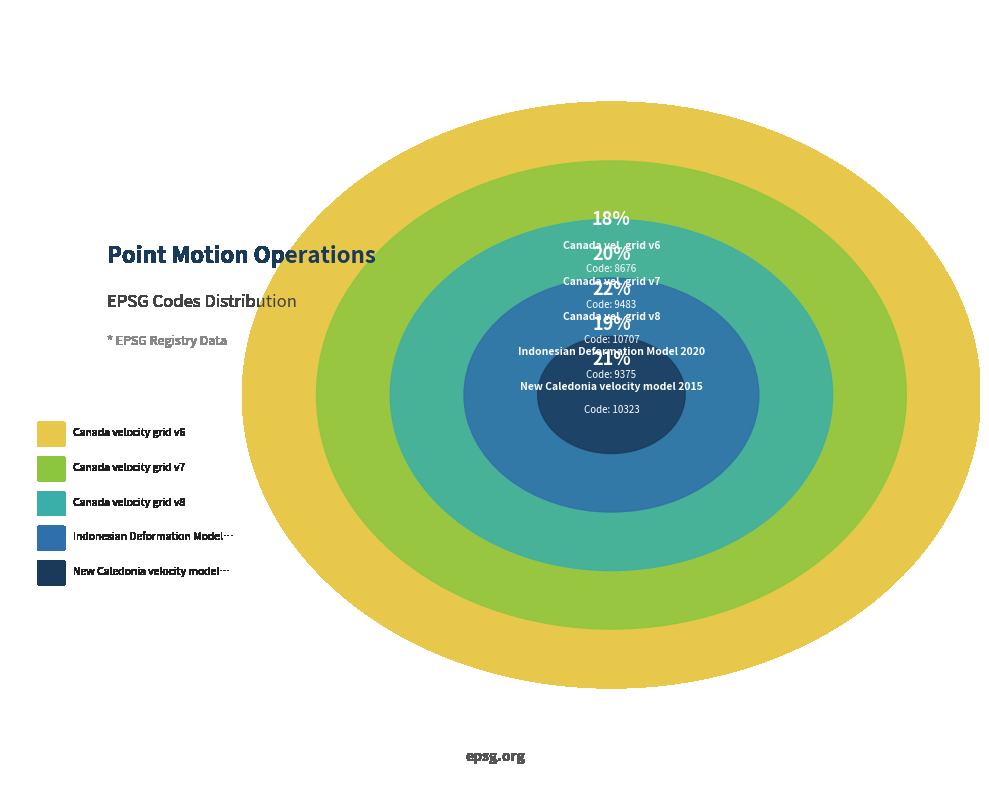

Count the number of slices in the pie.

5